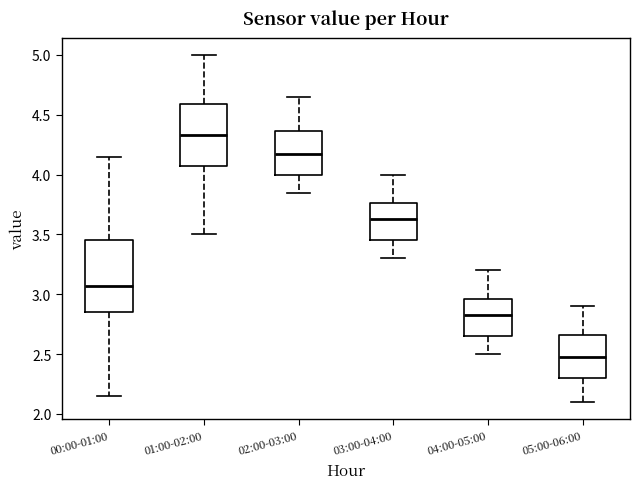

Comparing the boxes themselves (not the whiskers), which one is the tallest?

00:00-01:00